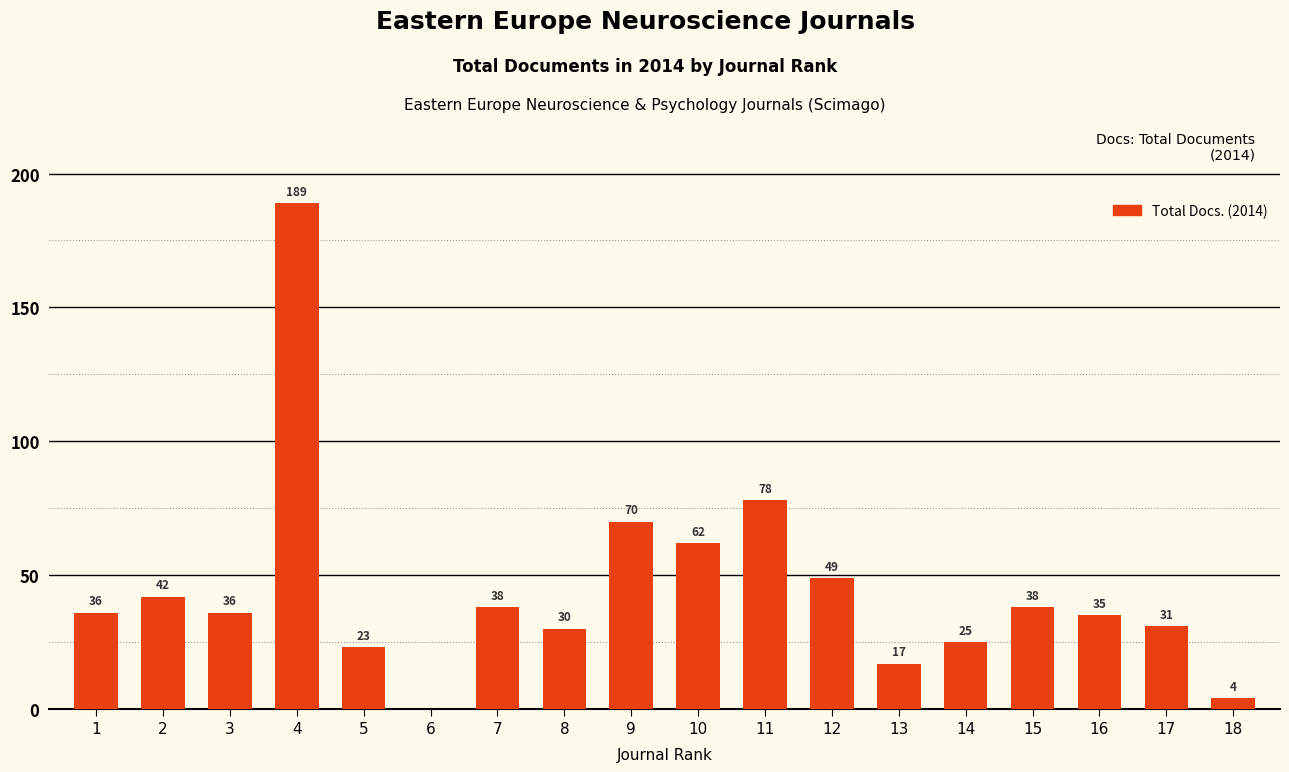

What is the ratio of the value at 9 to the value at 12?

1.4